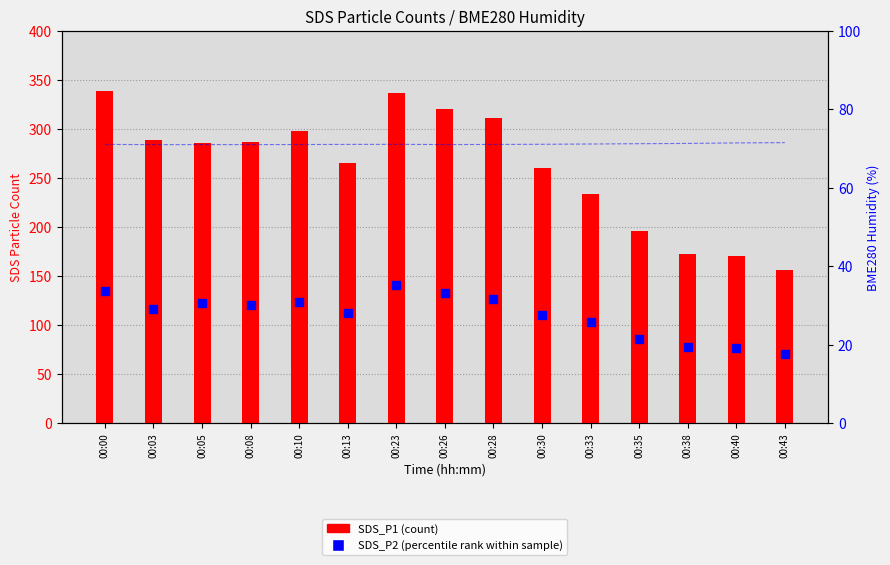

Read the value at 00:26.

320.1